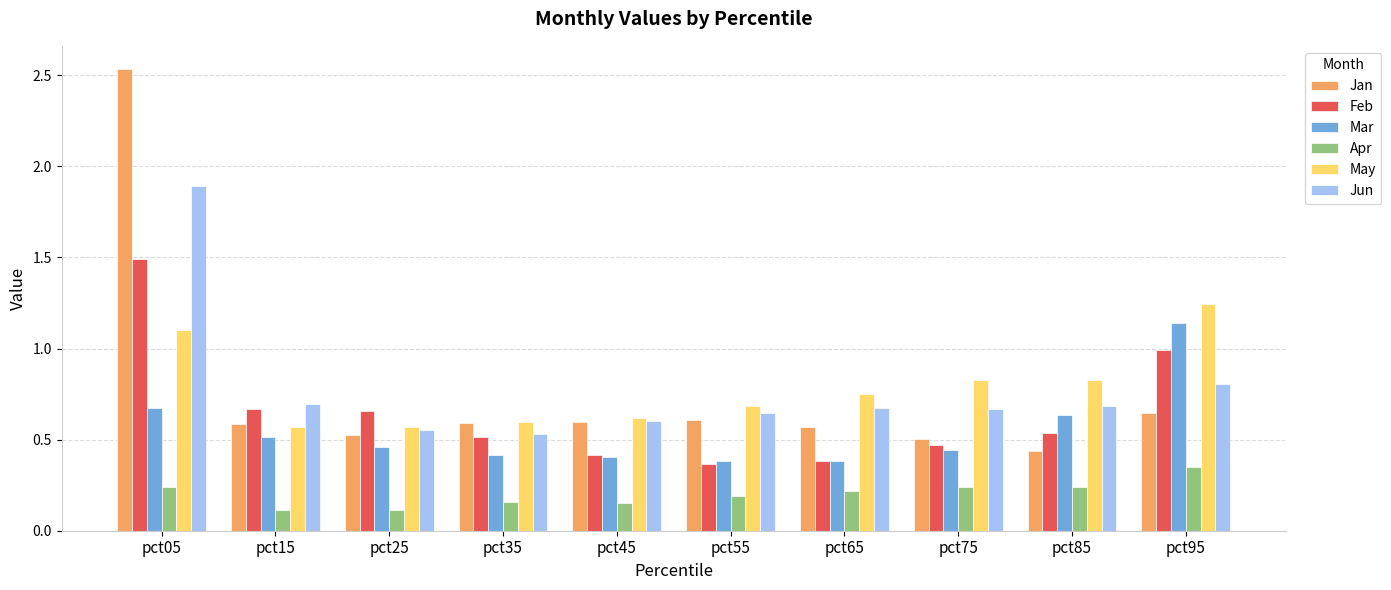

Is it true that Apr equals 0.1 at pct55?

False